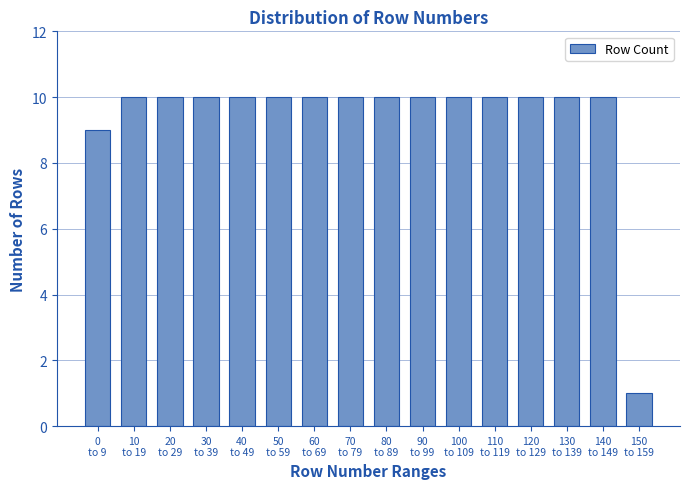

Reading left to right, what are all the values shown in this chart?

9	10	10	10	10	10	10	10	10	10	10	10	10	10	10	1